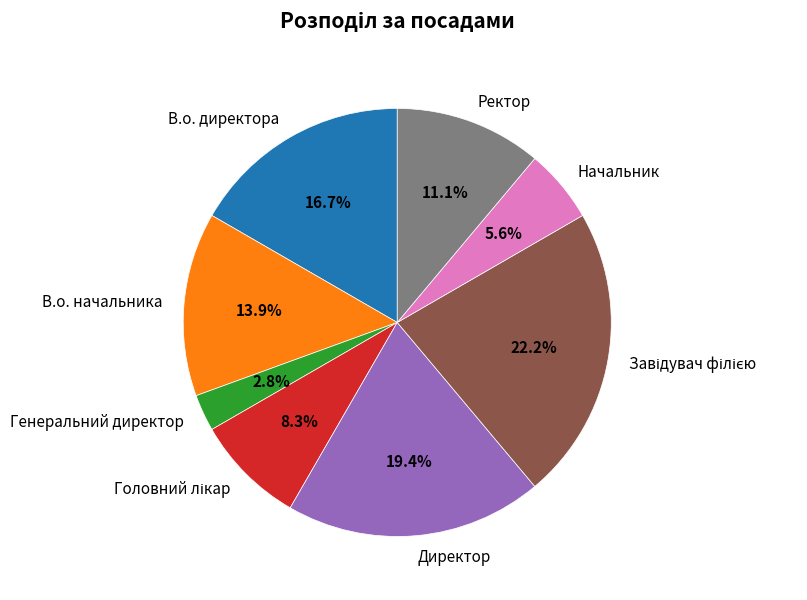

To the nearest percent, what is the average slice percentage?

12%